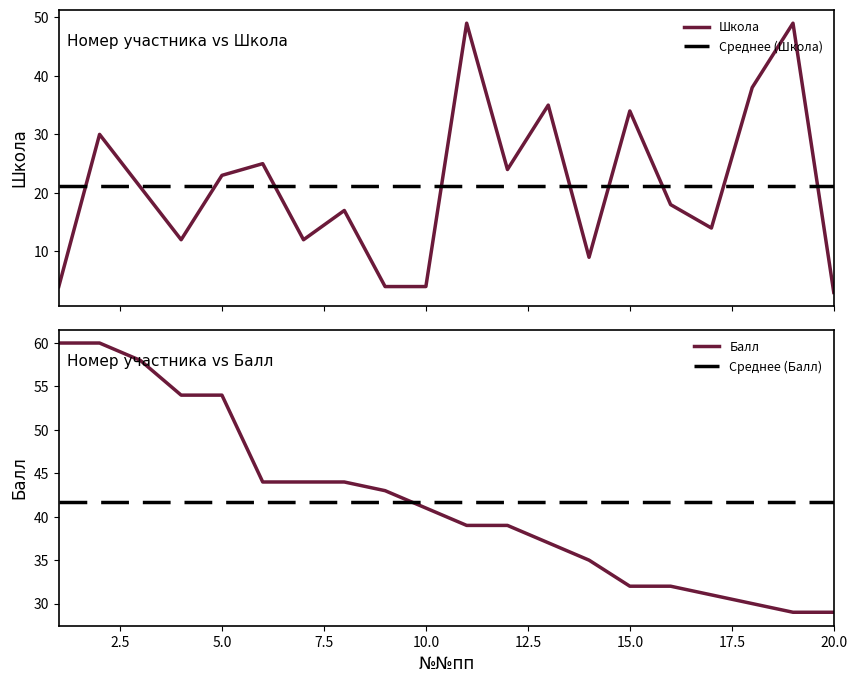

What is the minimum value for Школа?

3.0